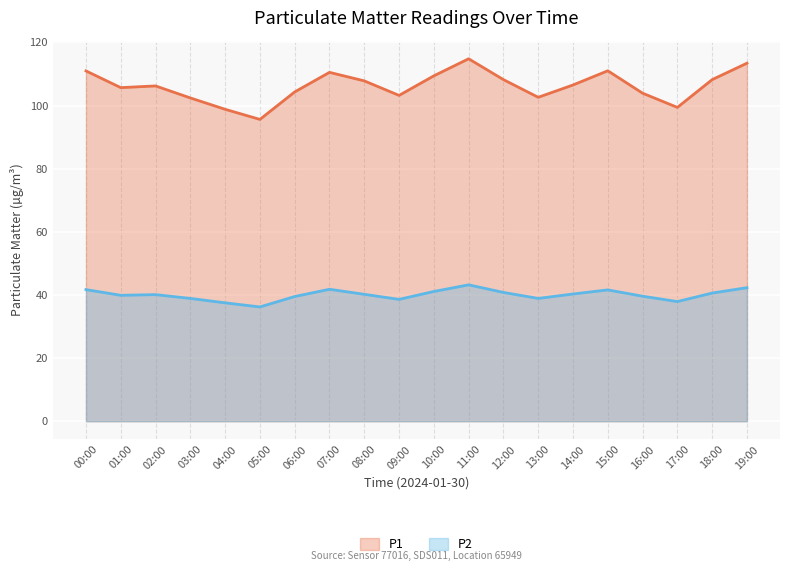

What is the difference between the second highest and minimum values in the P2 series?

6.1